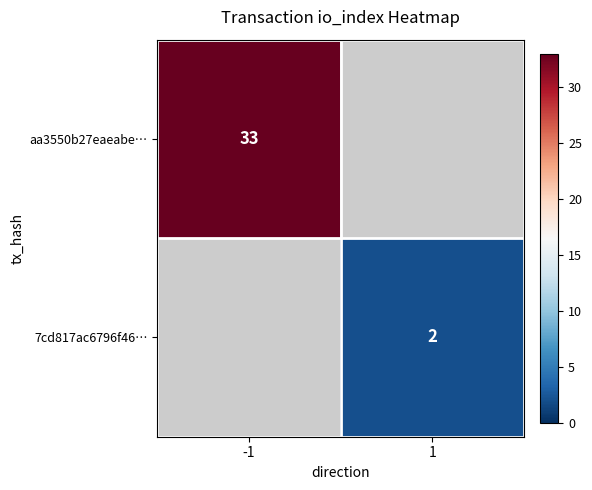

True or false: 7cd817ac6796f46… has a value of 2 at 1.

True